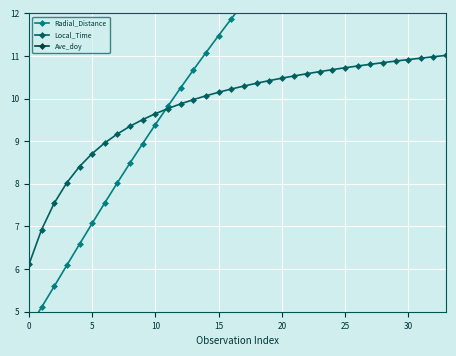

The Local_Time series shows 10.1 at 15. True or false?

True